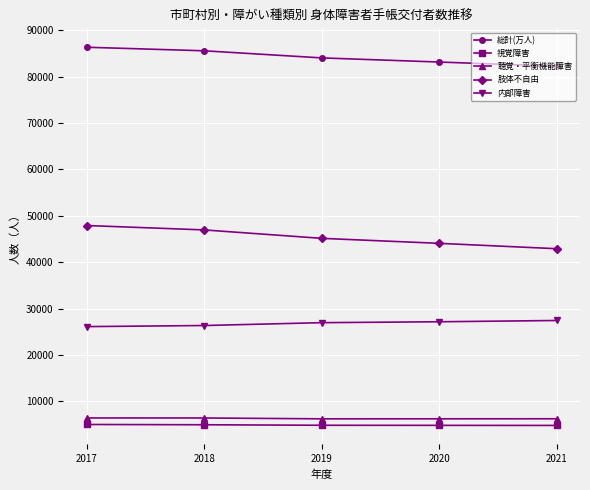

How many 総計(万人) values are between 83164 and 85585?

3